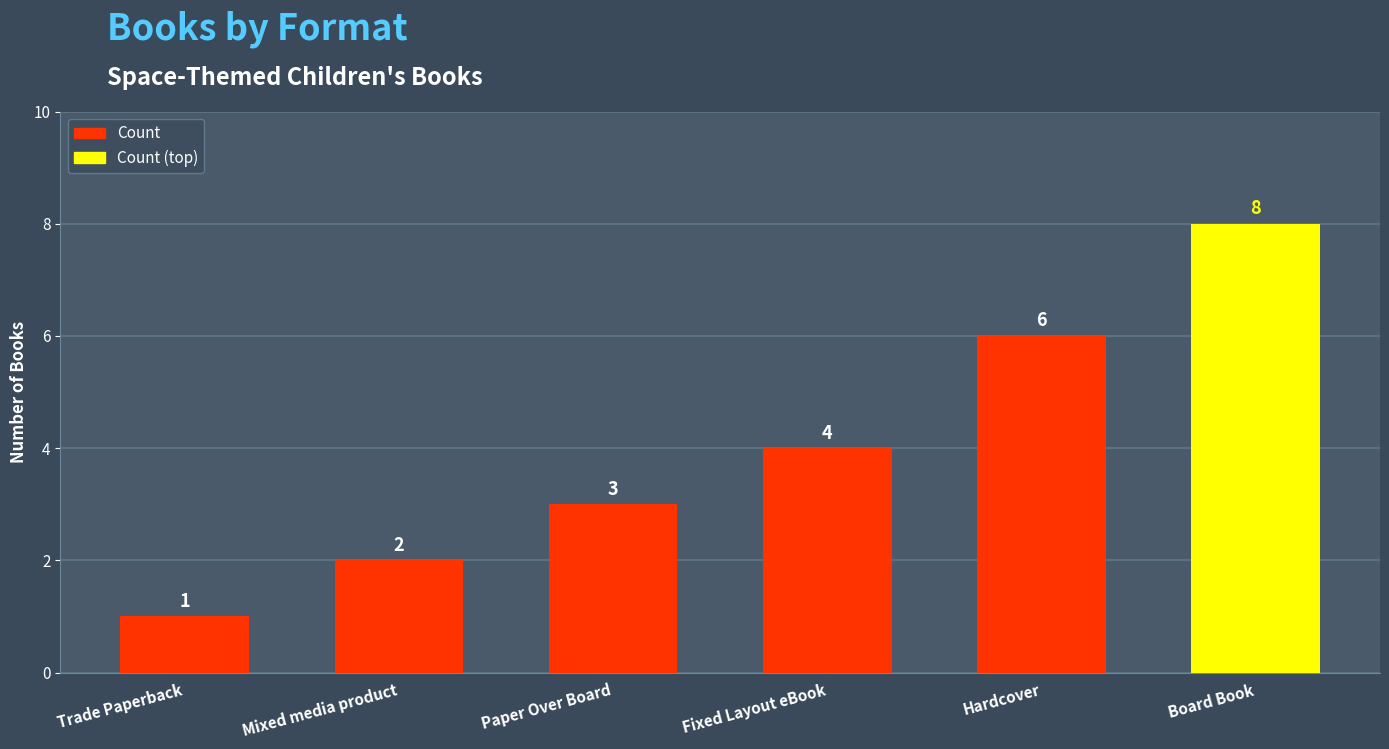

What is the smallest value displayed?

1